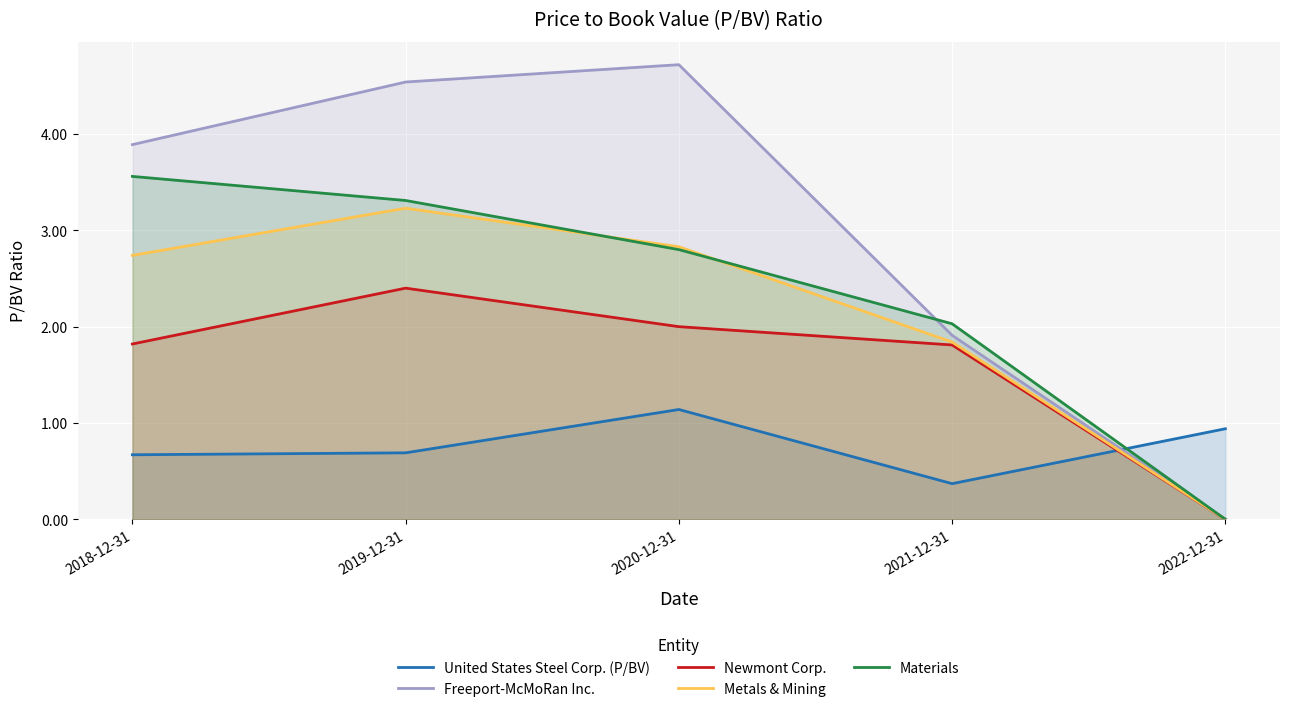

Which label corresponds to the smallest value in the chart?

2022-12-31